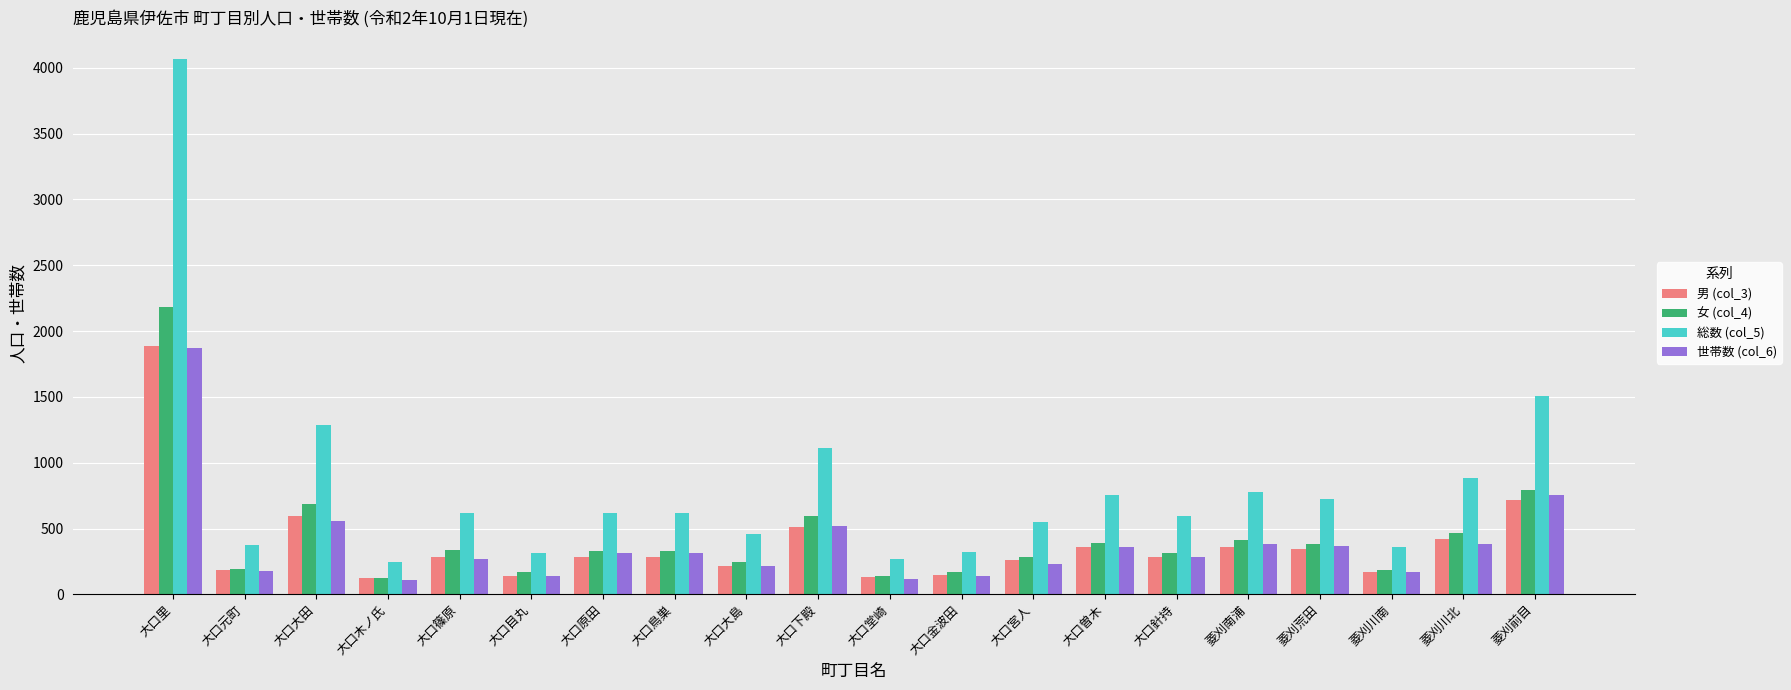

At which category is the sum across all series the highest?

大口里